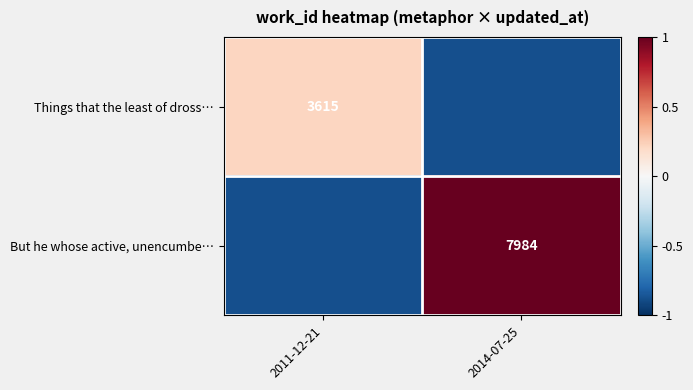

How many values in the But he whose active, unencumbe… series are below 1?

1